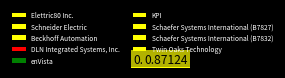

What percentage is the Elettric80 Inc. slice, to the nearest percent?

11%